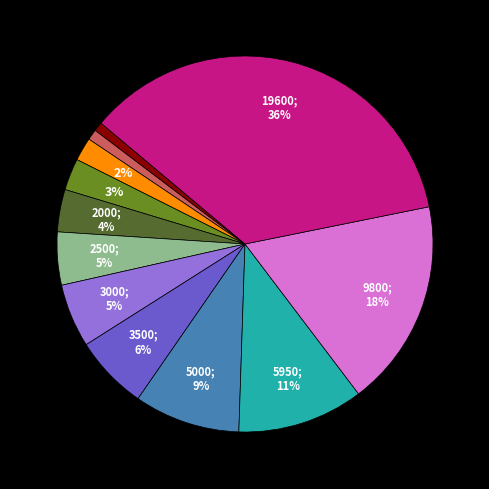

How many segments does this pie chart have?

12